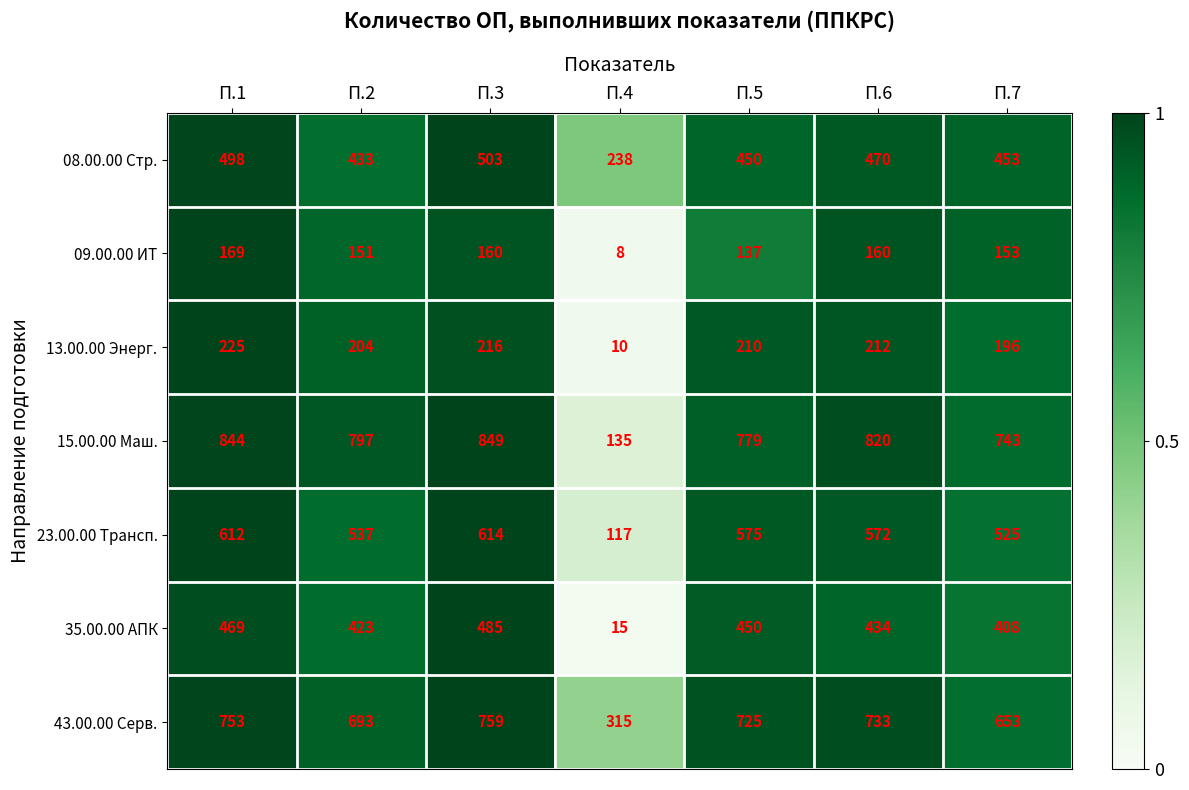

What is the total value across all series at П.5?

3326